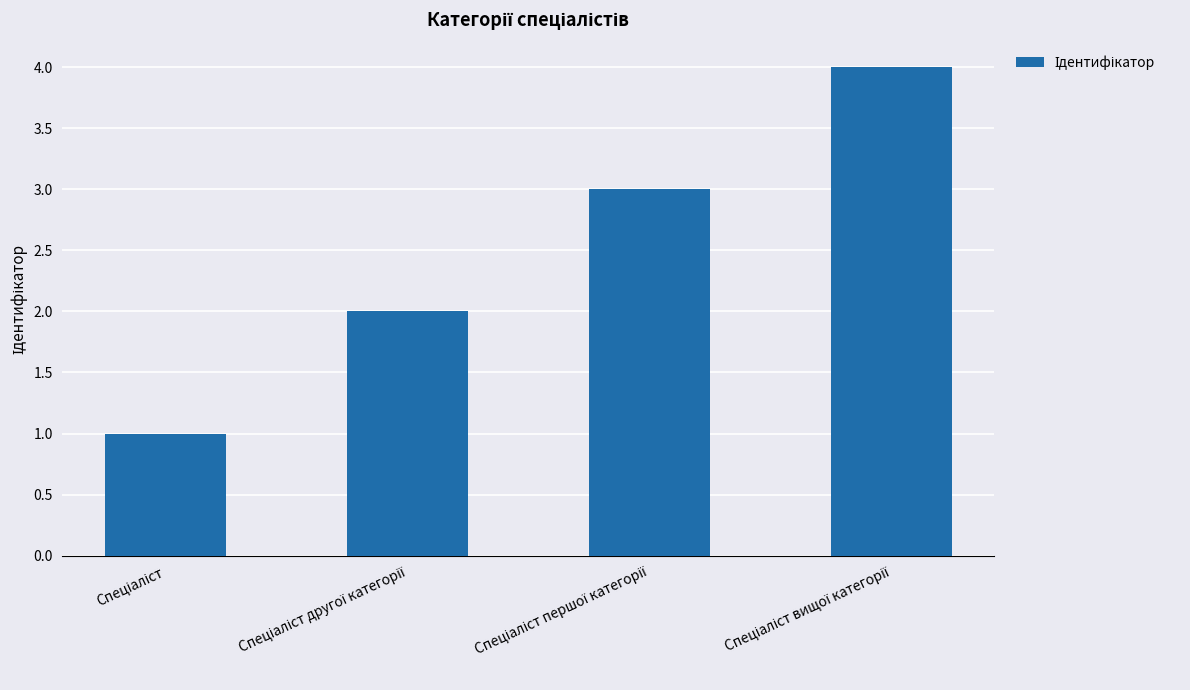

What is the maximum value shown in the chart?

4